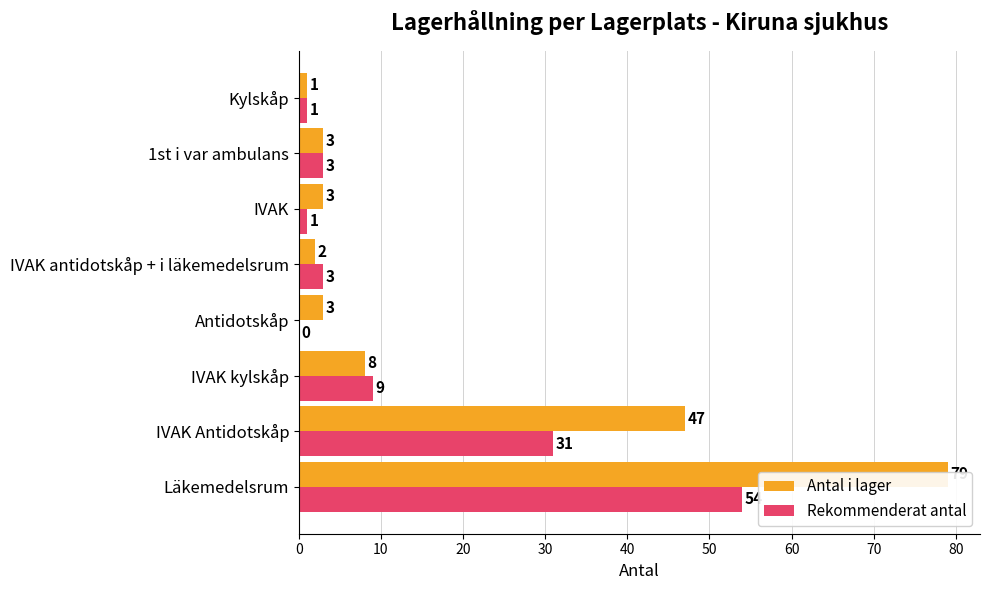

Rank the series by their average value, from lowest to highest.

Rekommenderat antal, Antal i lager